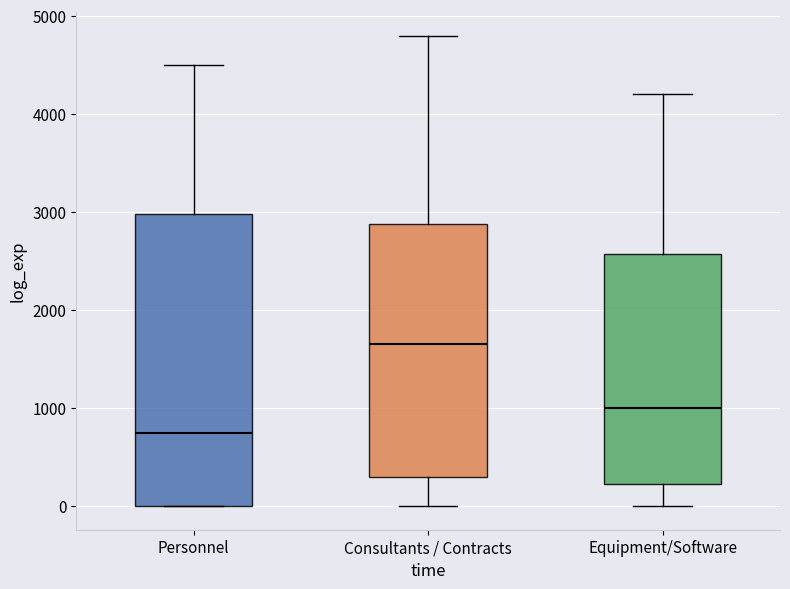

Reading left to right, transcribe this box plot: for each box, give where its median line is, the range the box spans, and where its two whiskers end, as read against the y-axis. The values are not printed on the chart, so give them approximately, as read against the axis.

Personnel: median 800, box 0 to 3000, whiskers 0 to 4500
Consultants / Contracts: median 1700, box 300 to 2900, whiskers 0 to 4800
Equipment/Software: median 1000, box 200 to 2600, whiskers 0 to 4200